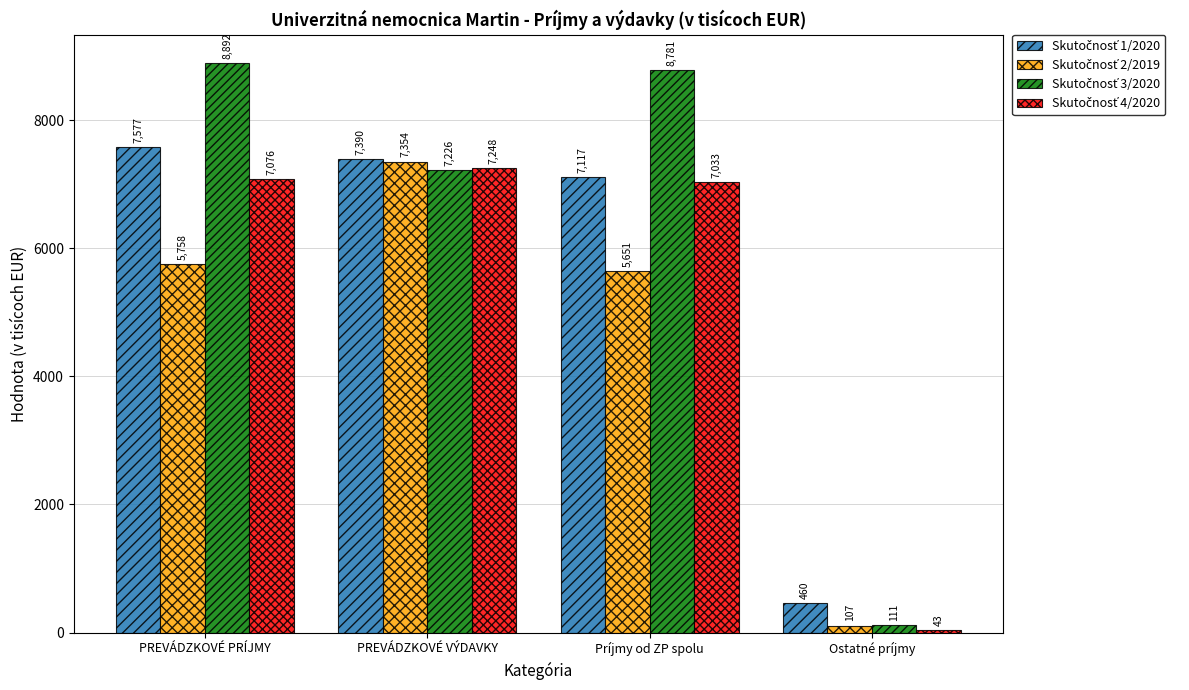

What is the minimum value shown in the chart?

43